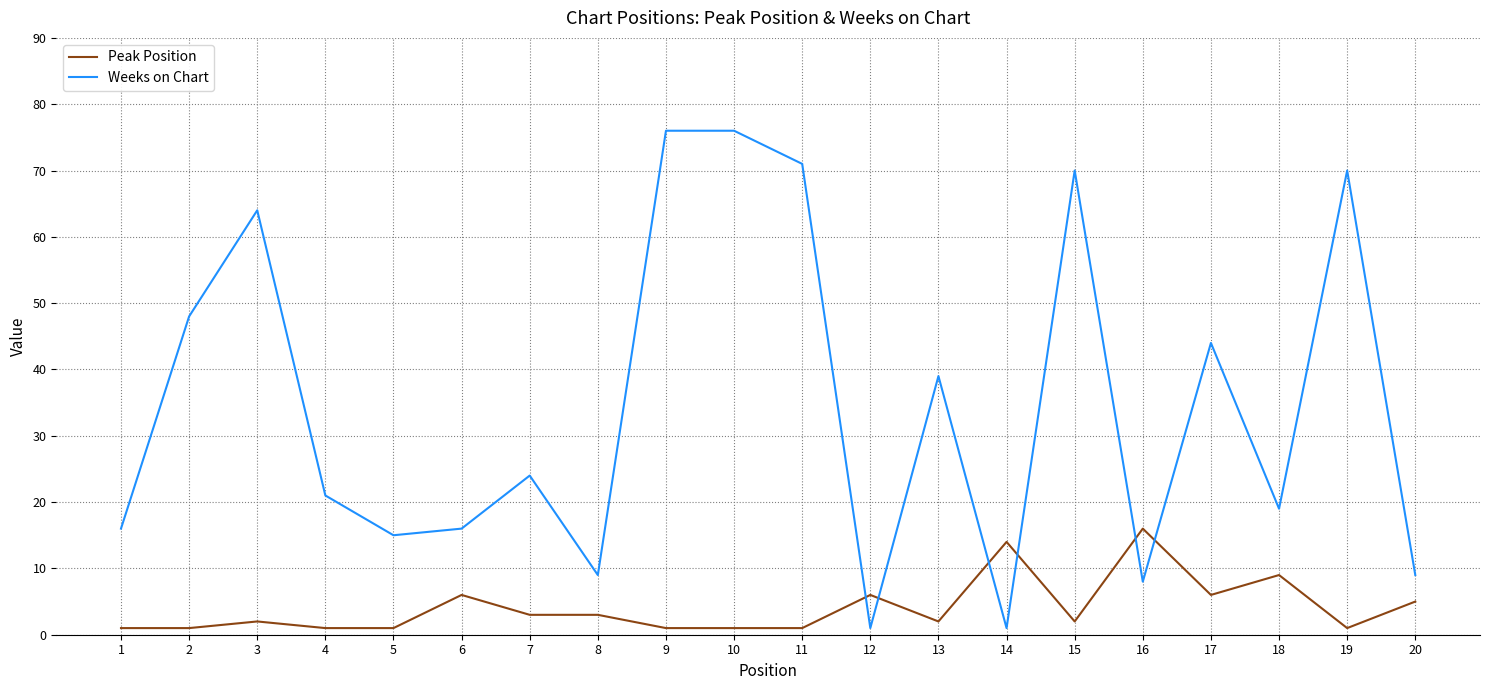

Reading left to right, list all the values displayed in this chart.

Peak Position: 1	1	2	1	1	6	3	3	1	1	1	6	2	14	2	16	6	9	1	5
Weeks on Chart: 16	48	64	21	15	16	24	9	76	76	71	1	39	1	70	8	44	19	70	9